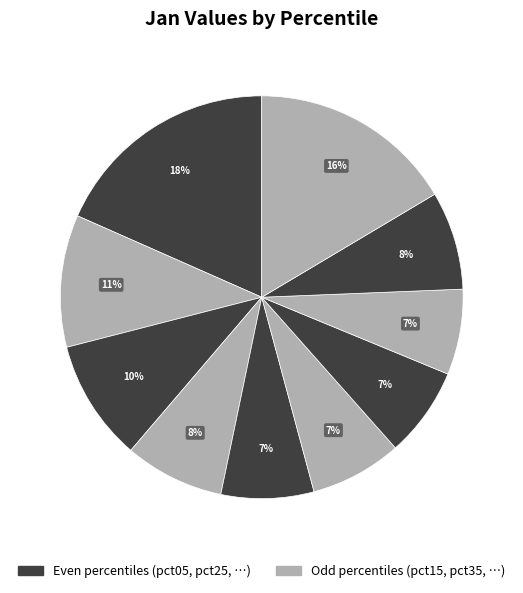

How many slices are in this pie chart?

10